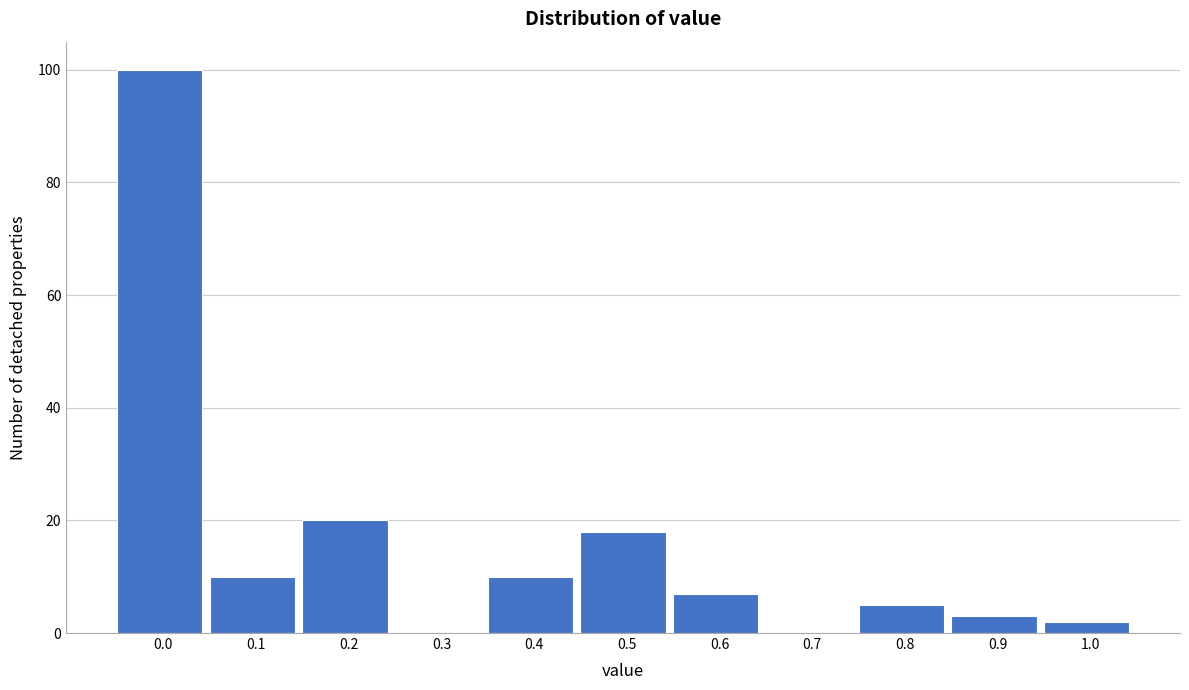

Reading left to right, what are all the values shown in this chart?

0.0=100	0.1=10	0.2=20	0.3=0	0.4=10	0.5=18	0.6=7	0.7=0	0.8=5	0.9=3	1.0=2